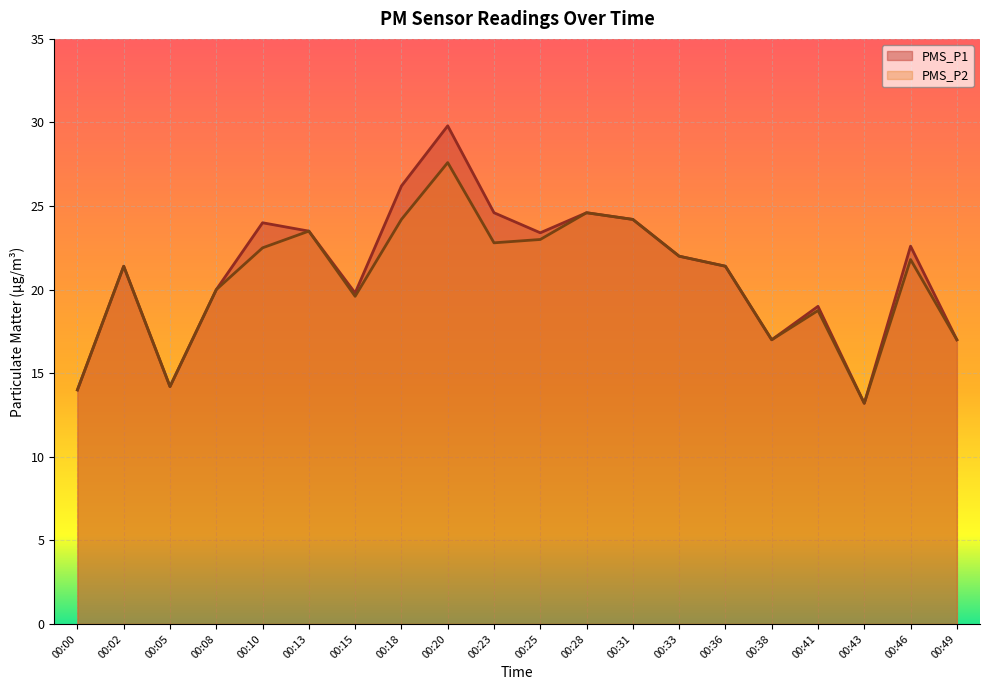

What is the sum of all PMS_P1 values?

421.9